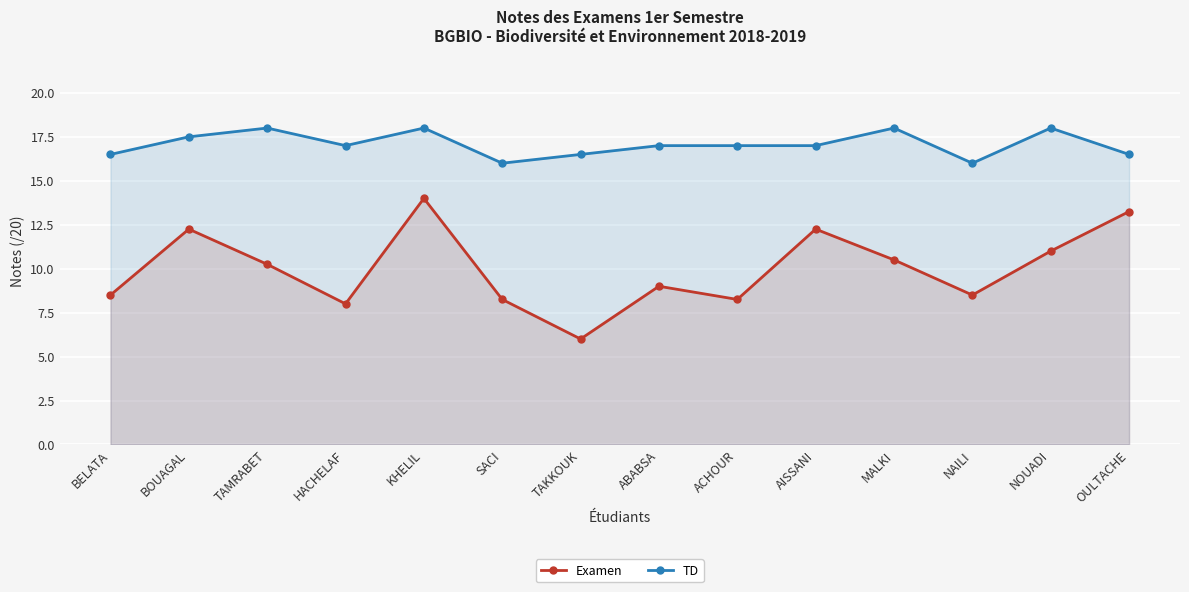

What is the approximate value of Examen at ABABSA?

9.0